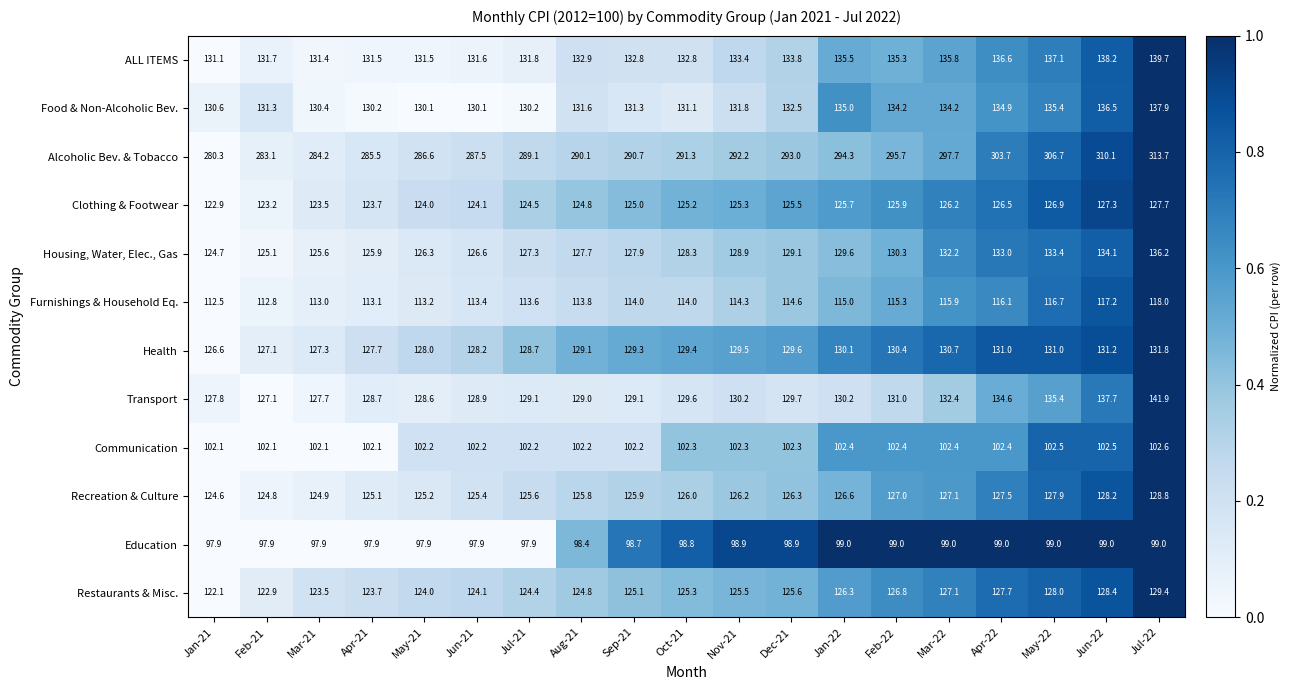

What is the difference between the maximum and minimum values in the Alcoholic Bev. & Tobacco series?

33.4